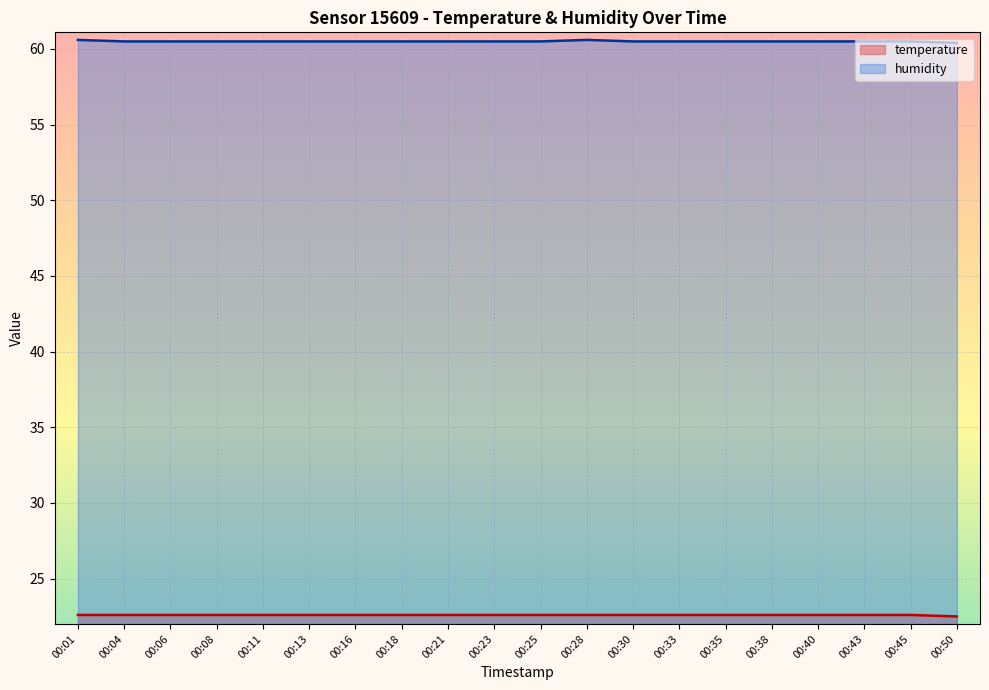

Rank the series by their maximum value, from lowest to highest.

temperature, humidity